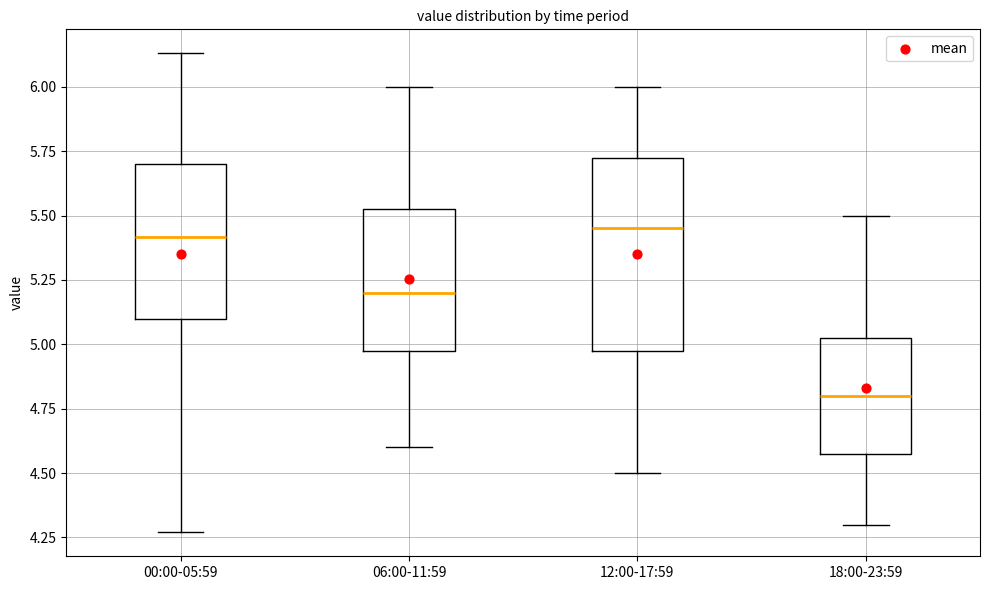

Reading left to right, transcribe this box plot: for each box, give where its median line is, the range the box spans, and where its two whiskers end, as read against the y-axis. The values are not printed on the chart, so give them approximately, as read against the axis.

00:00-05:59: median 5.40, box 5.10 to 5.70, whiskers 4.25 to 6.15
06:00-11:59: median 5.20, box 5.00 to 5.55, whiskers 4.60 to 6.00
12:00-17:59: median 5.45, box 5.00 to 5.75, whiskers 4.50 to 6.00
18:00-23:59: median 4.80, box 4.60 to 5.05, whiskers 4.30 to 5.50